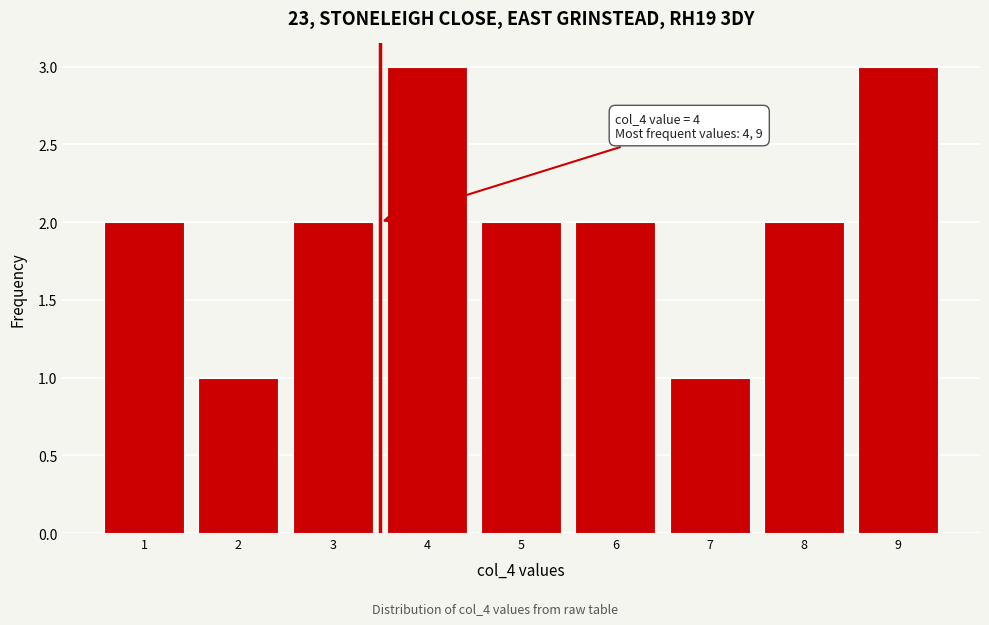

Reading left to right, what are all the values shown in this chart?

2	1	2	3	2	2	1	2	3